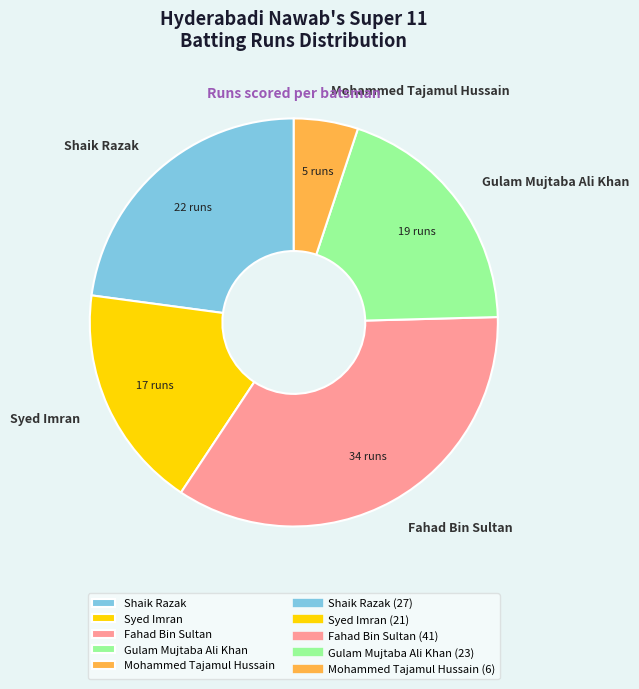

Is there a majority slice in this chart?

No